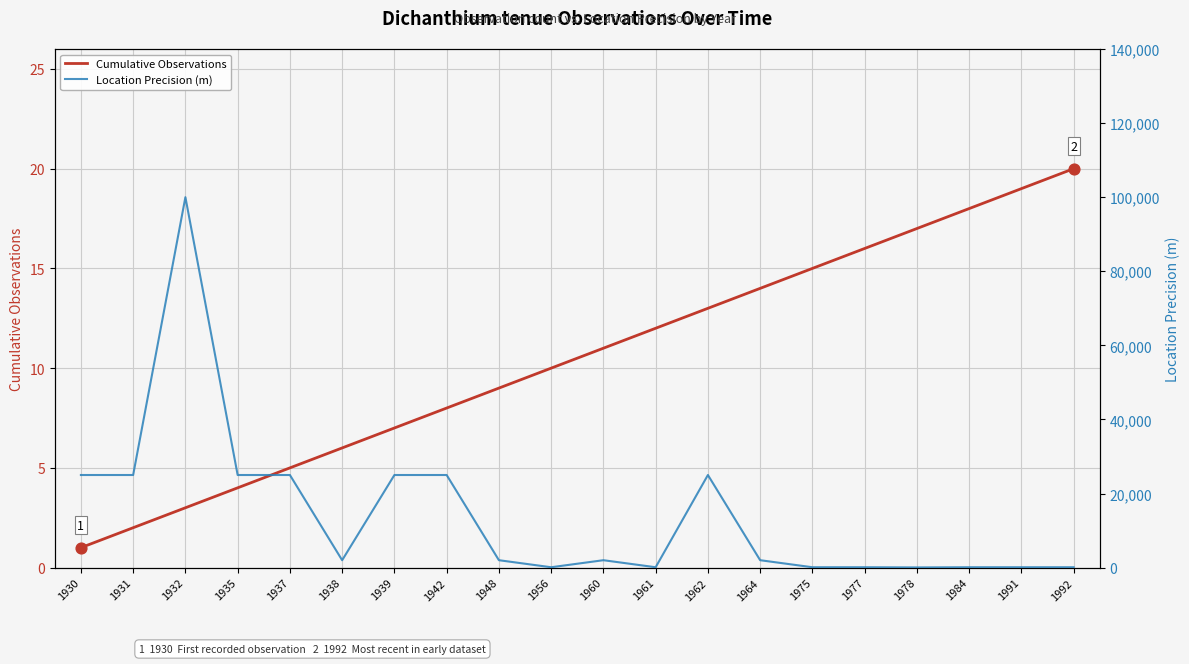

Which series has the largest Y range (max minus min)?

Location Precision (m)